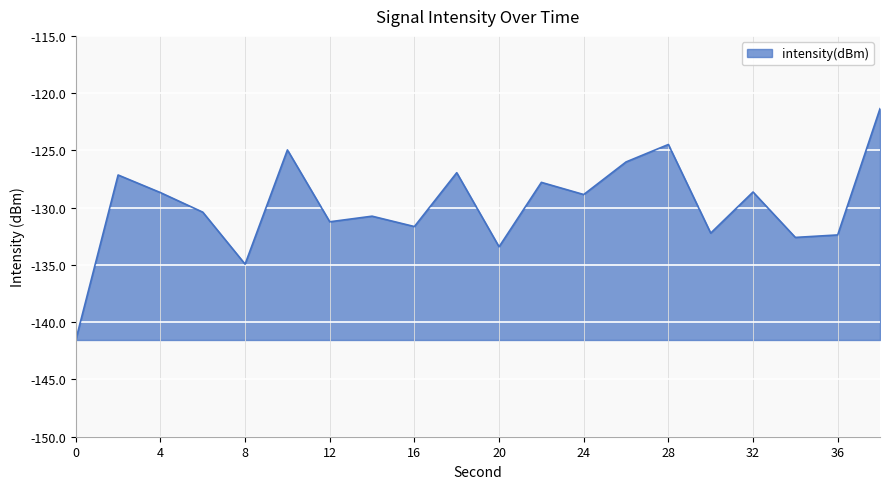

What is the greatest value displayed?

-121.4